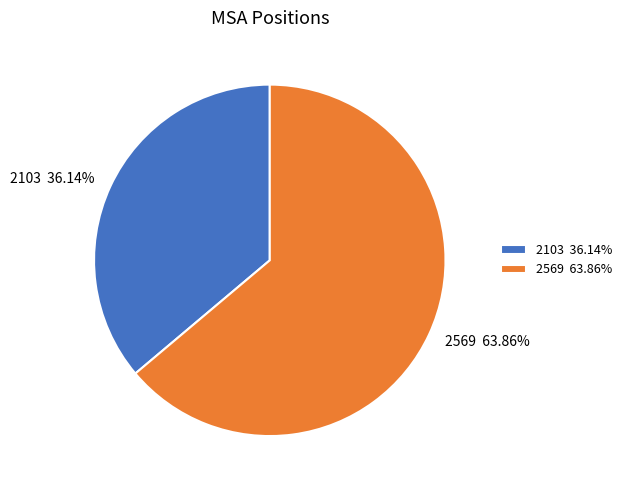

To the nearest percent, what is the average slice percentage?

50%